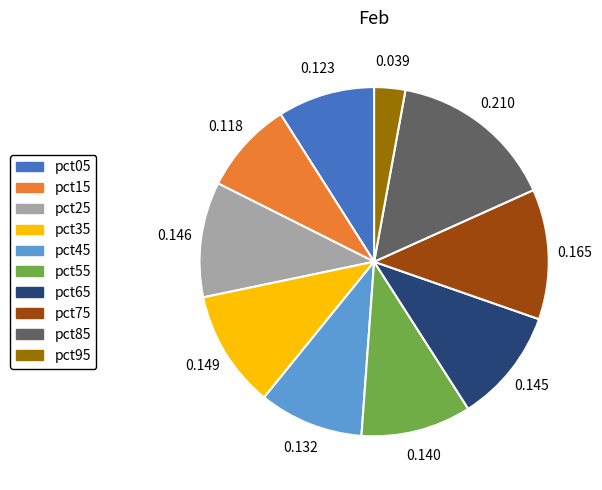

Does pct45 represent more than half of the total?

No